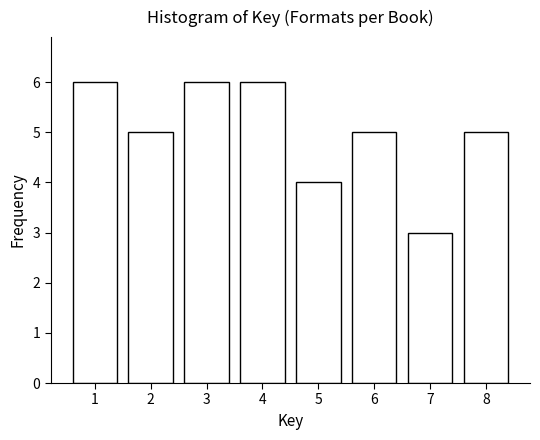

Reading right to left, list all the values displayed in this chart.

5	3	5	4	6	6	5	6